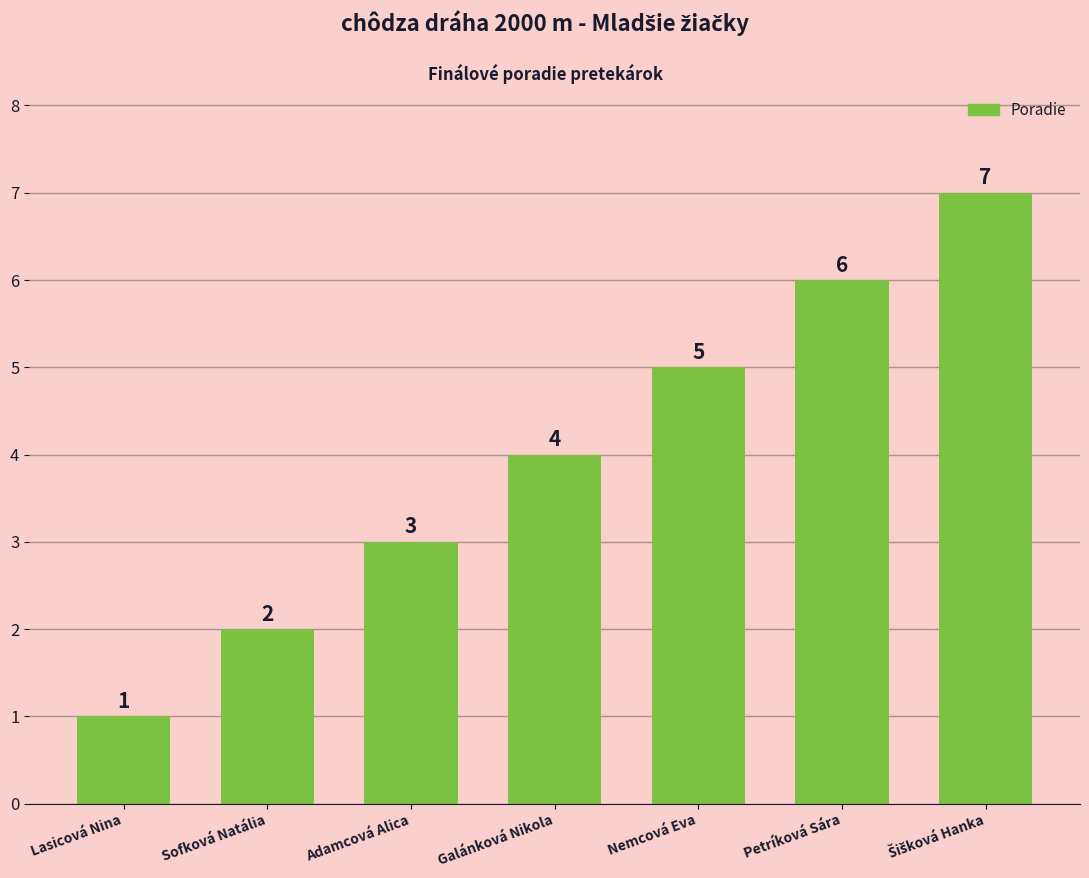

What position from the right is Nemcová Eva?

3